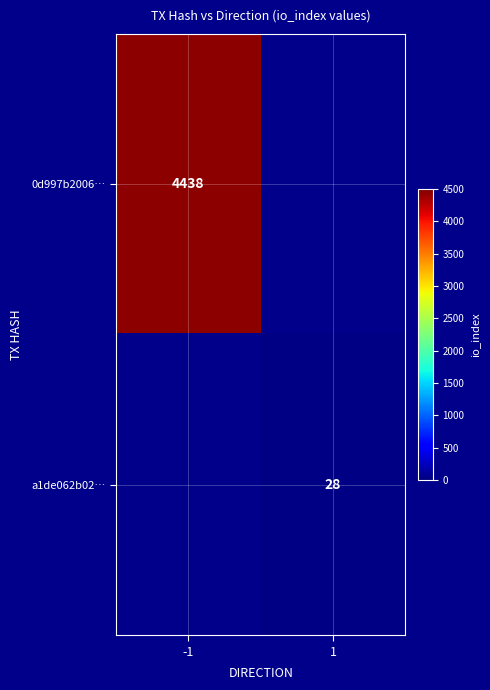

Is it true that a1de062b02… equals 18 at 1?

False